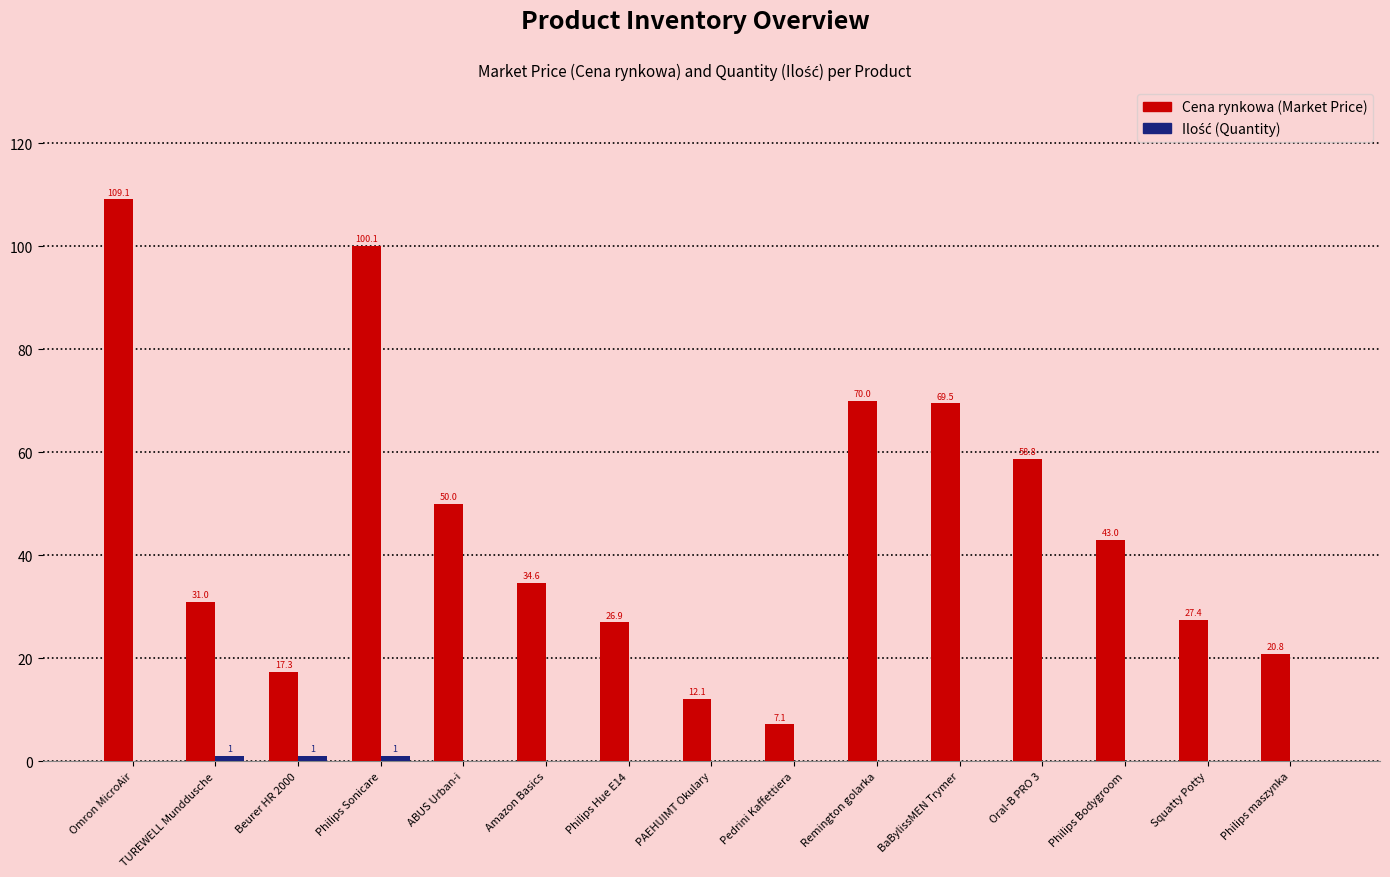

At which category is the sum across all series the highest?

Omron MicroAir